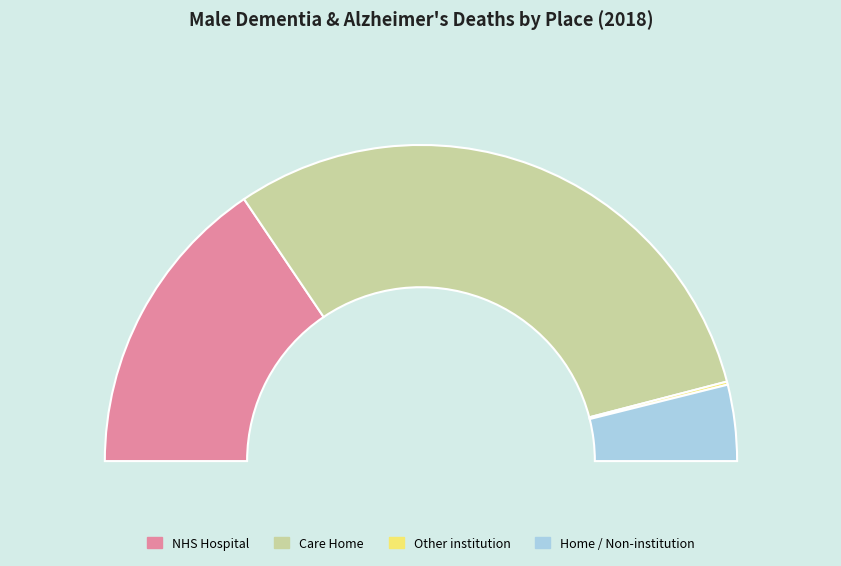

To the nearest percent, what is the difference between the NHS Hospital and Other institution slice percentages?

31%